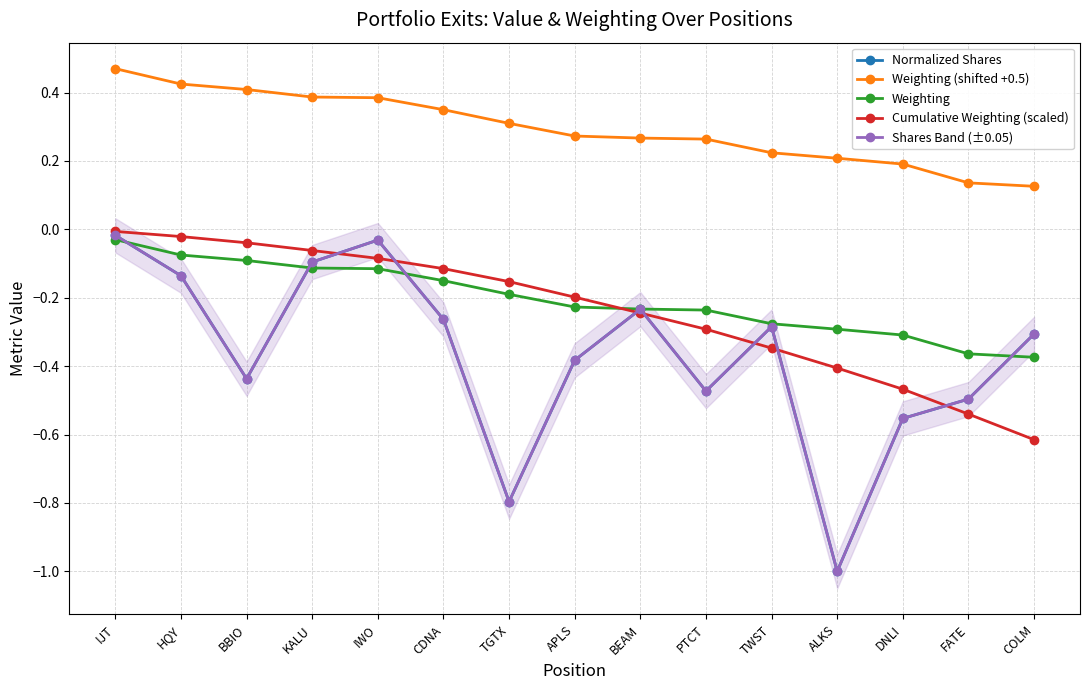

Reading right to left, extract all data points from this chart.

Normalized Shares: COLM=-0.3	FATE=-0.5	DNLI=-0.6	ALKS=-1.0	TWST=-0.3	PTCT=-0.5	BEAM=-0.2	APLS=-0.4	TGTX=-0.8	CDNA=-0.3	IWO=-0.0	KALU=-0.1	BBIO=-0.4	HQY=-0.1	IJT=-0.0
Weighting (shifted +0.5): COLM=0.1	FATE=0.1	DNLI=0.2	ALKS=0.2	TWST=0.2	PTCT=0.3	BEAM=0.3	APLS=0.3	TGTX=0.3	CDNA=0.3	IWO=0.4	KALU=0.4	BBIO=0.4	HQY=0.4	IJT=0.5
Weighting: COLM=-0.4	FATE=-0.4	DNLI=-0.3	ALKS=-0.3	TWST=-0.3	PTCT=-0.2	BEAM=-0.2	APLS=-0.2	TGTX=-0.2	CDNA=-0.1	IWO=-0.1	KALU=-0.1	BBIO=-0.1	HQY=-0.1	IJT=-0.0
Cumulative Weighting (scaled): COLM=-0.6	FATE=-0.5	DNLI=-0.5	ALKS=-0.4	TWST=-0.3	PTCT=-0.3	BEAM=-0.2	APLS=-0.2	TGTX=-0.2	CDNA=-0.1	IWO=-0.1	KALU=-0.1	BBIO=-0.0	HQY=-0.0	IJT=-0.0
Shares Band (±0.05): COLM=-0.3	FATE=-0.5	DNLI=-0.6	ALKS=-1.0	TWST=-0.3	PTCT=-0.5	BEAM=-0.2	APLS=-0.4	TGTX=-0.8	CDNA=-0.3	IWO=-0.0	KALU=-0.1	BBIO=-0.4	HQY=-0.1	IJT=-0.0